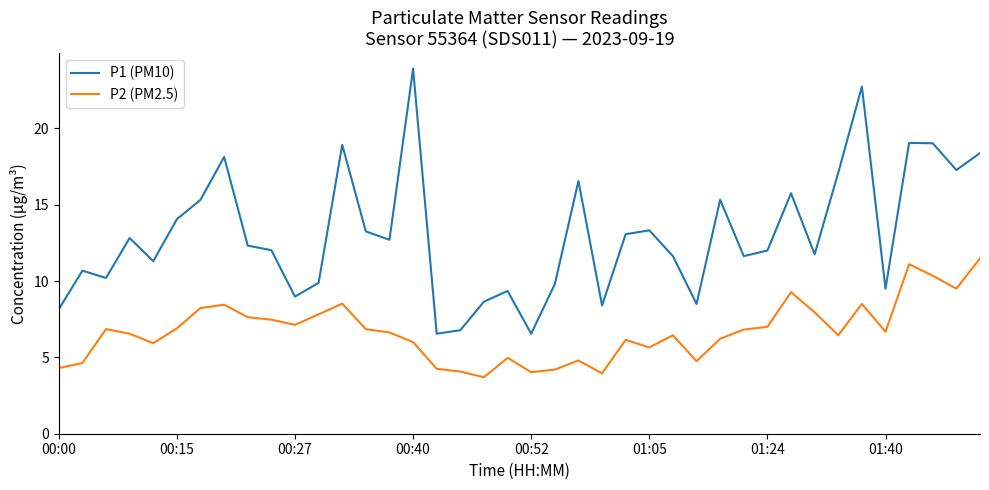

Which series has the largest total across all categories?

P1 (PM10)